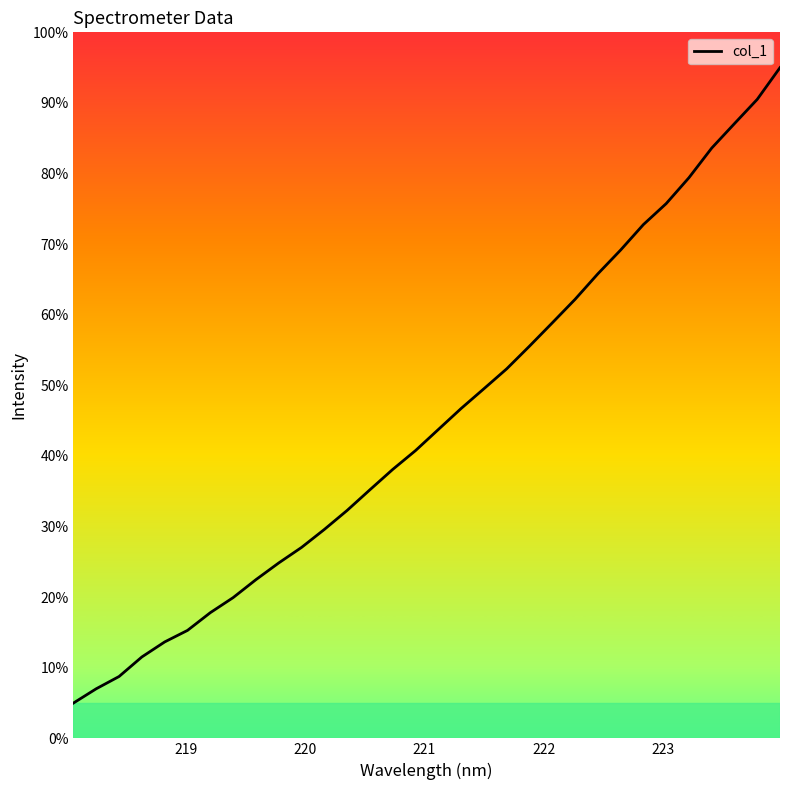

What is the minimum value shown in the chart?

5.0